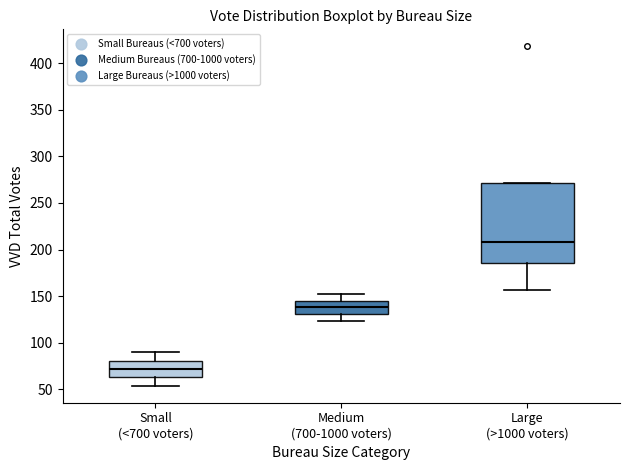

Which box's median line is the lowest?

Small (<700 voters)